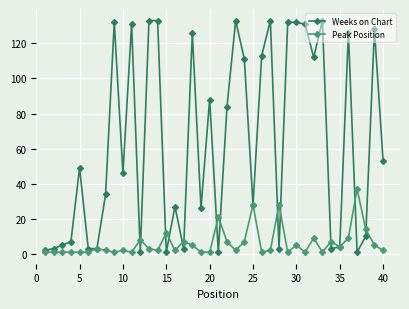

True or false: Peak Position has more than 1 points higher than both neighbors.

True